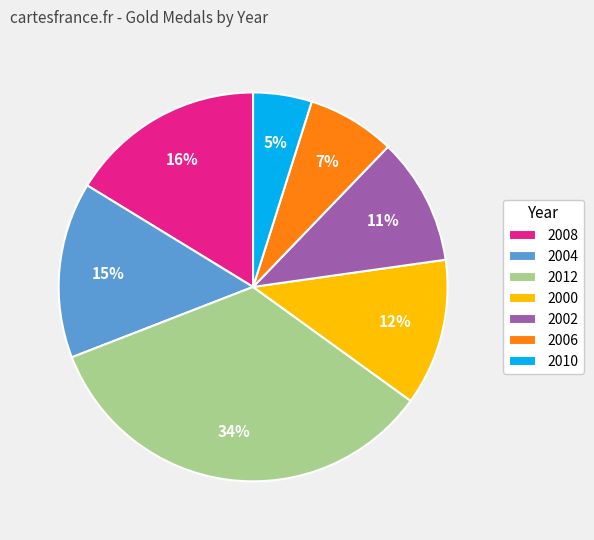

Approximately how many times larger is the value at 2006 compared to 2000?

0.6